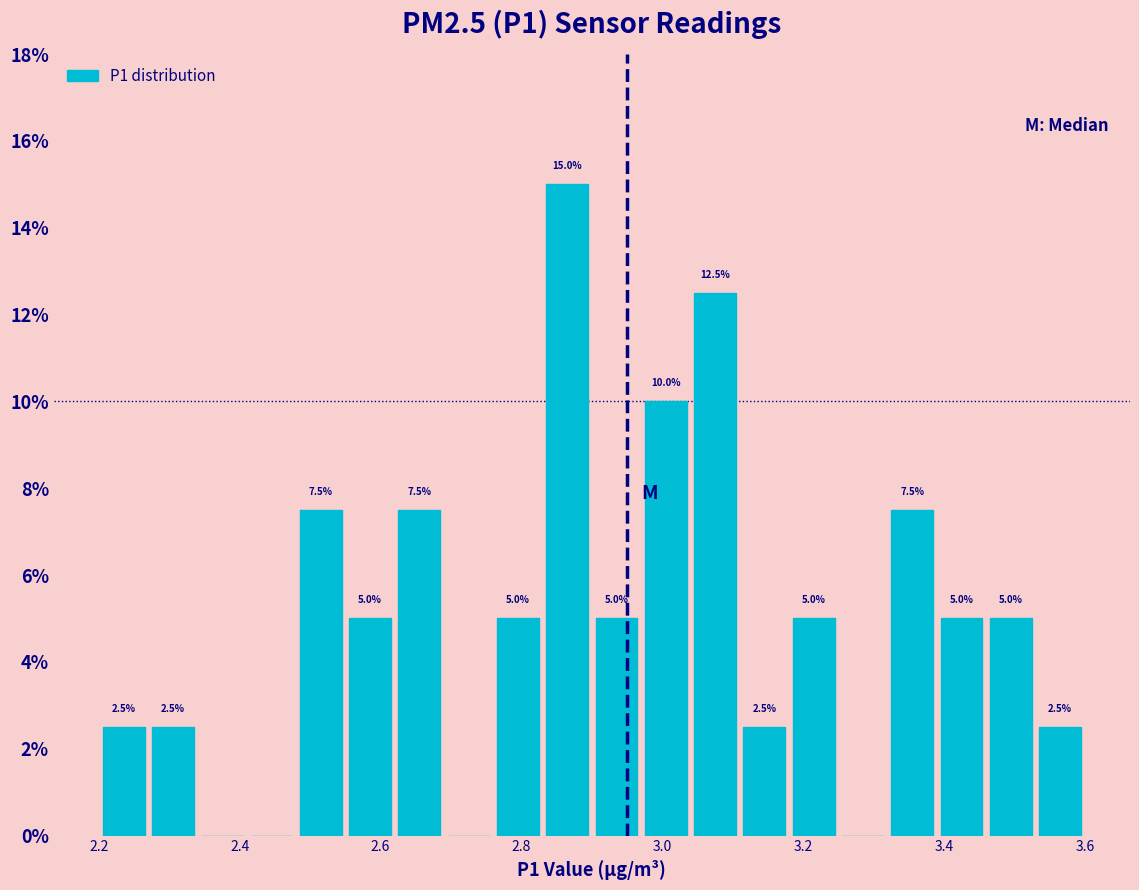

Around what value on the x-axis is the tallest bar? Give the approximate position of its centre, as read against the axis.

2.86